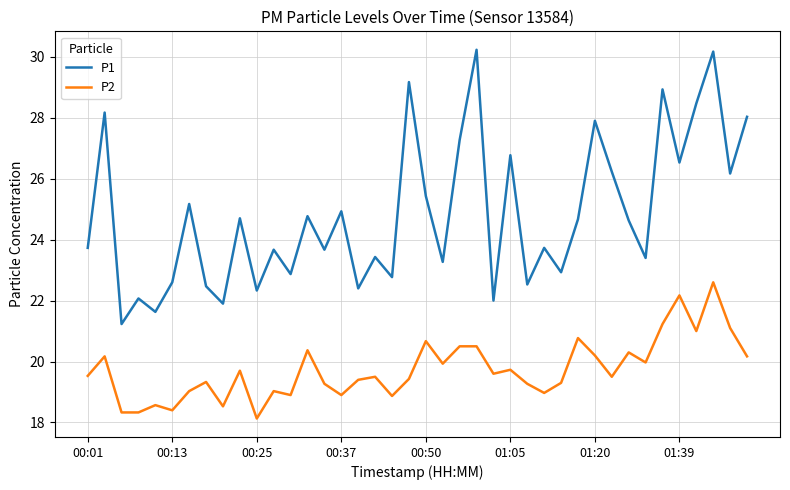

List the series in order of their overall mean, highest first.

P1, P2